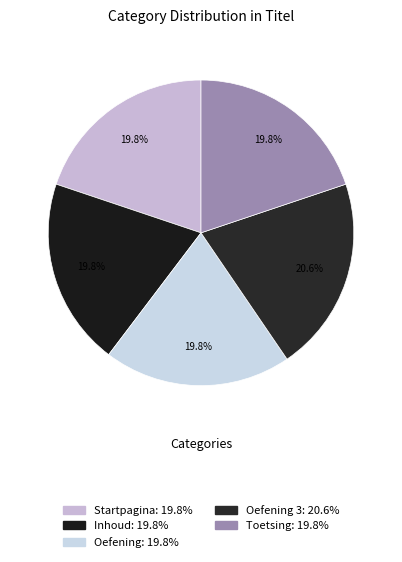

What is the smallest slice in the pie chart?

Startpagina